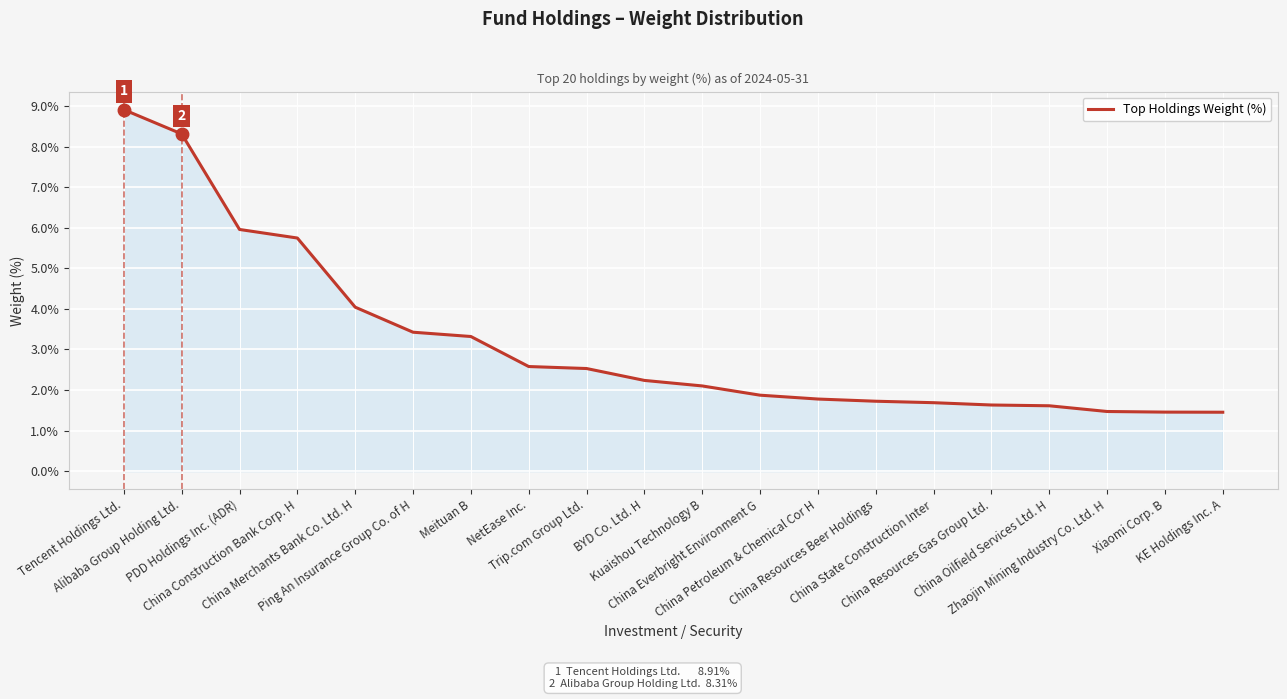

What is the change in value from Meituan B to Trip.com Group Ltd.?

-0.8